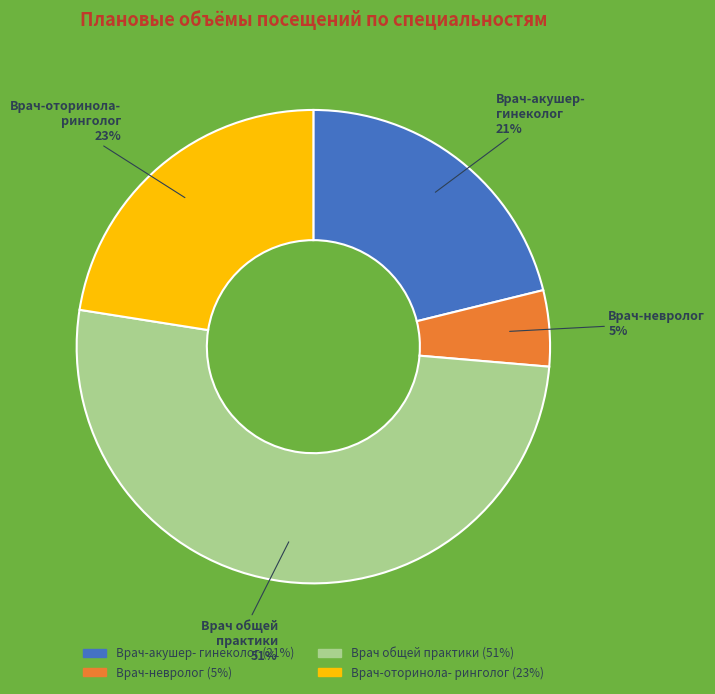

To the nearest percent, what is the average slice percentage?

25%